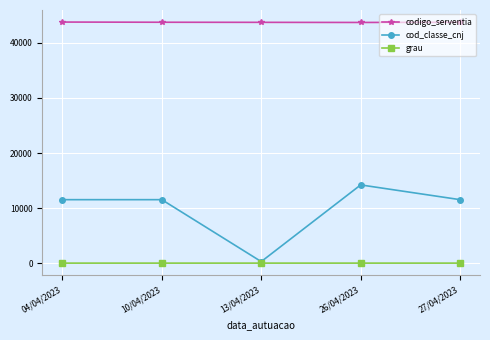

List the series in order of their overall mean, highest first.

codigo_serventia, cod_classe_cnj, grau